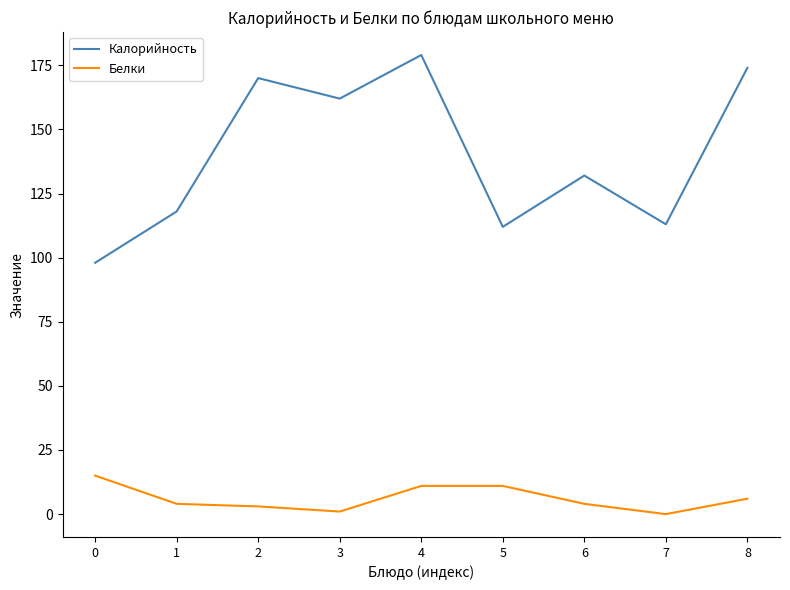

How many values in Белки are above zero?

8